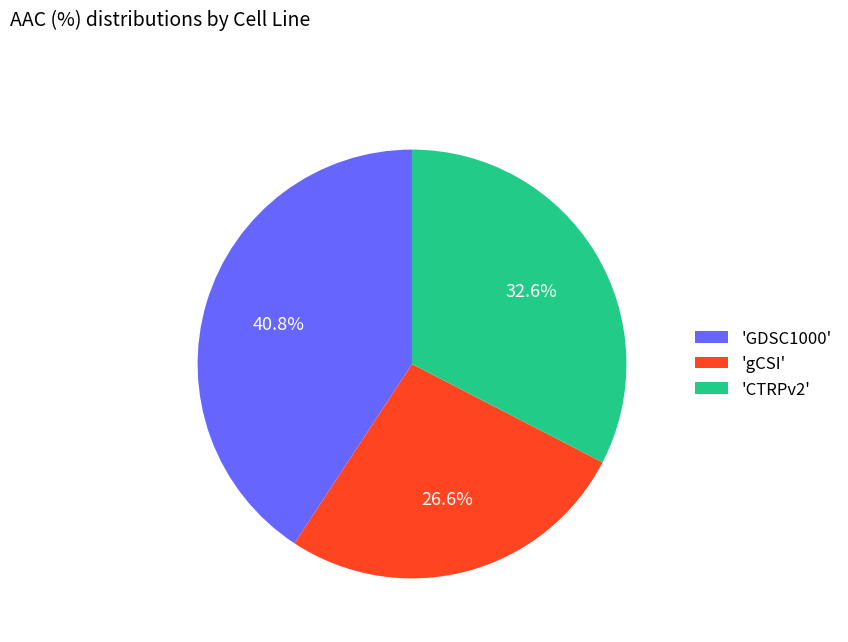

To the nearest percent, what is the average slice percentage?

33%